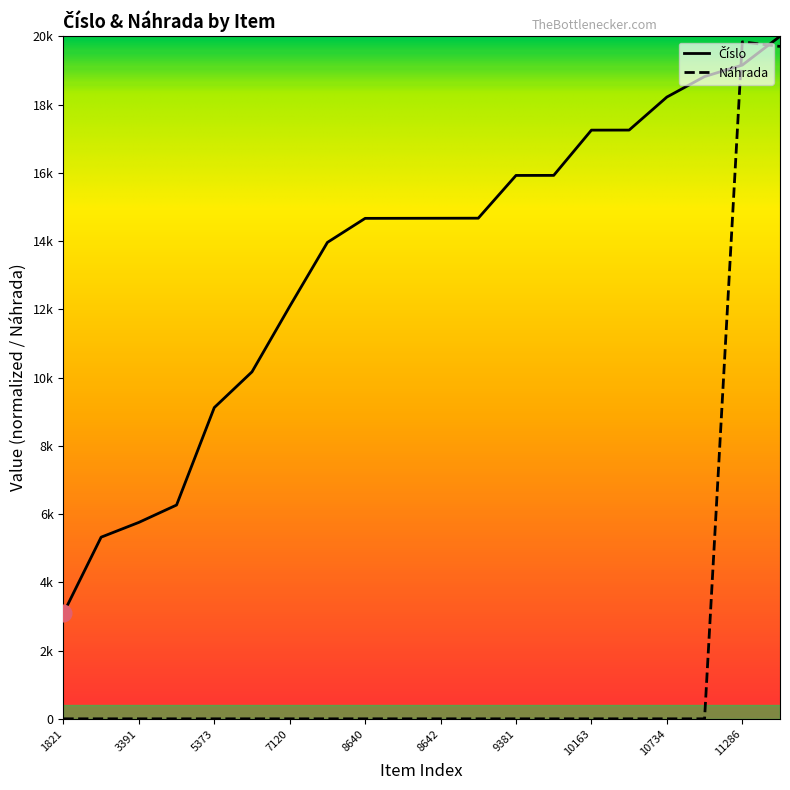

What is the sum of all Číslo values?

266984.6